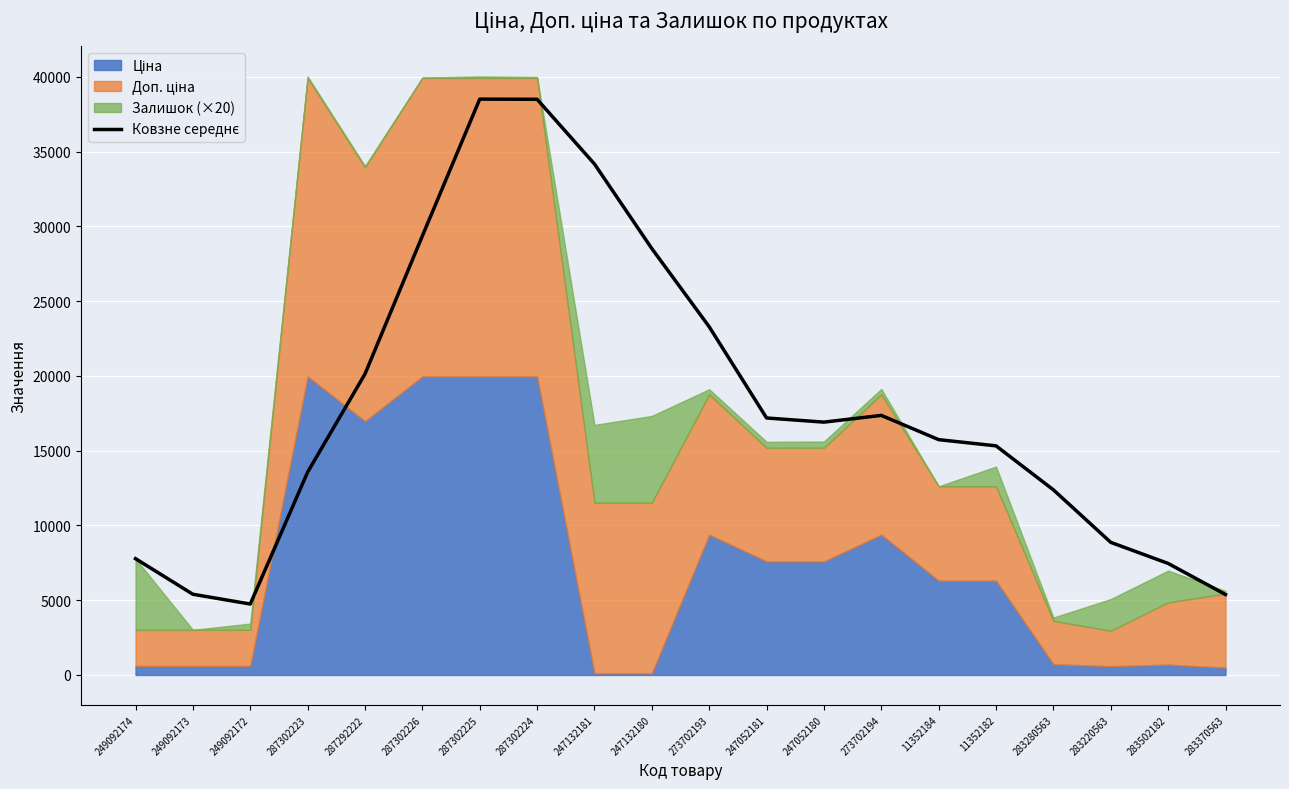

What is the label of the 10th point from the left?

247132180